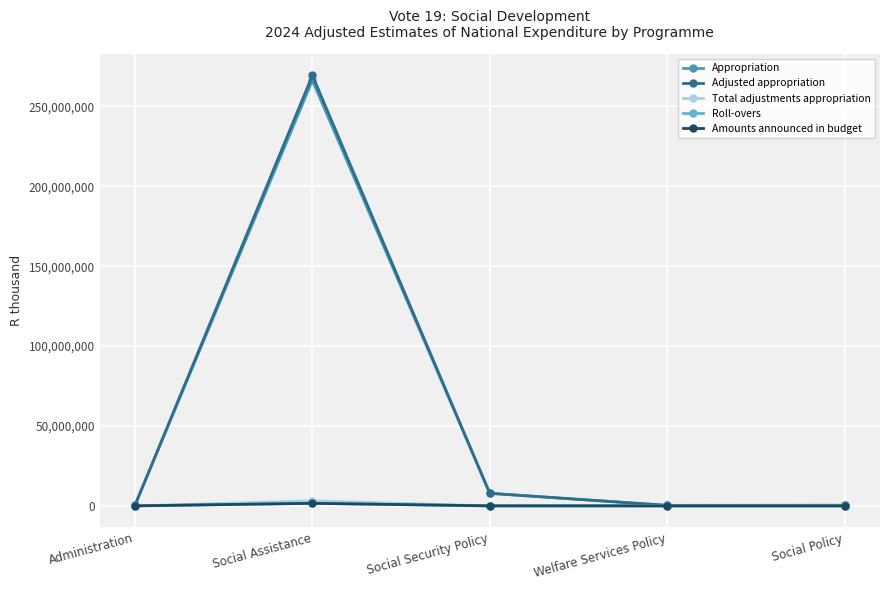

What is the maximum value for Total adjustments appropriation?

3154845